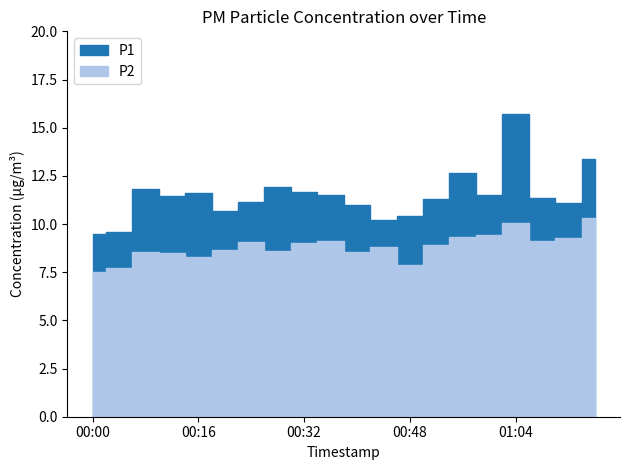

At which category is the sum across all series the highest?

01:04